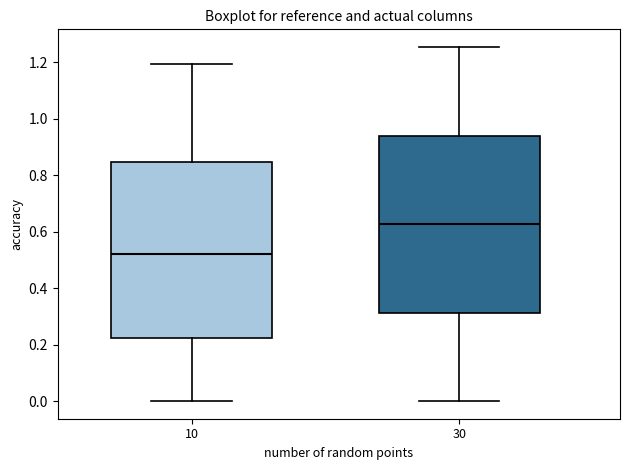

Reading left to right, read every box against the y-axis: the position of its median line, the range the box covers, and the ends of its whiskers. The values are not printed on the chart, so give them approximately, as read against the axis.

10: median 0.52, box 0.22 to 0.84, whiskers 0.00 to 1.20
30: median 0.62, box 0.32 to 0.94, whiskers 0.00 to 1.26